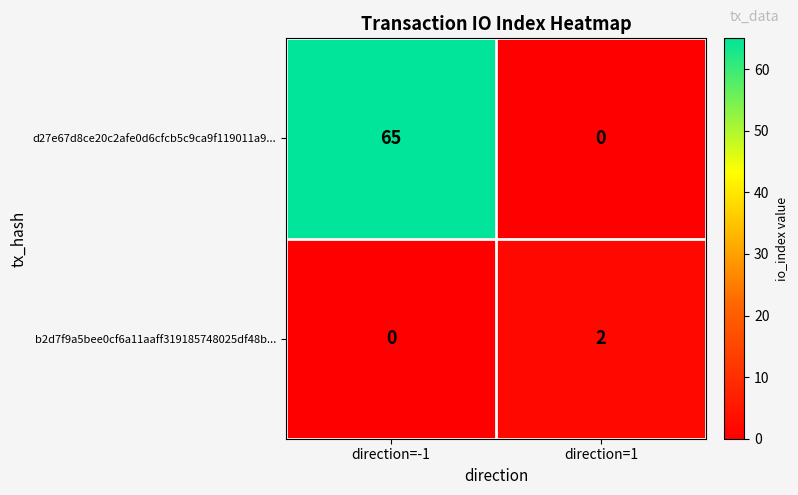

How many distinct data groups are displayed?

2